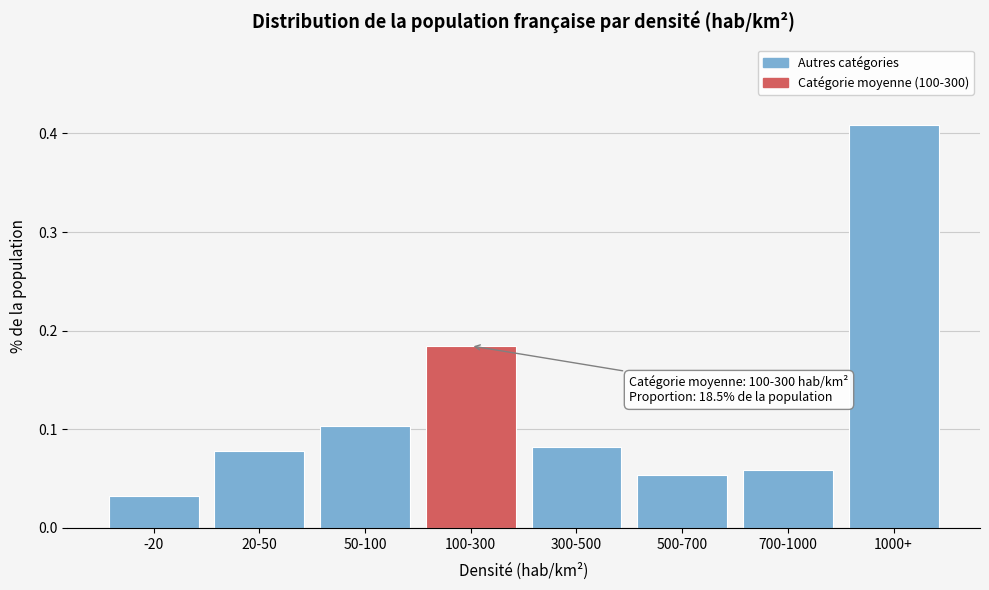

Where is the data nearest to the value 0?

-20